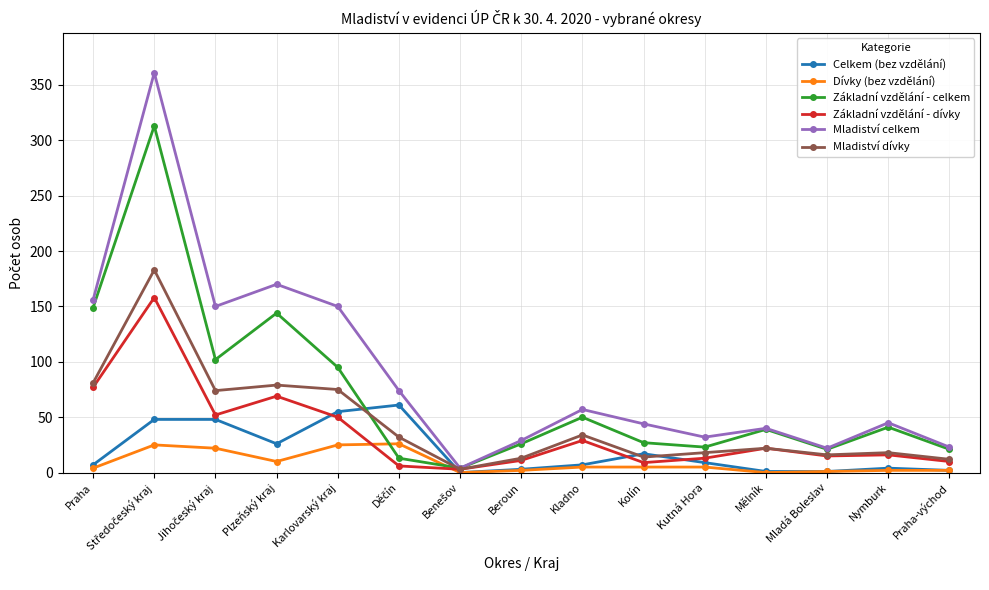

Which series ends up on top after the final intersection of Mladiství dívky and Celkem (bez vzdělání)?

Mladiství dívky